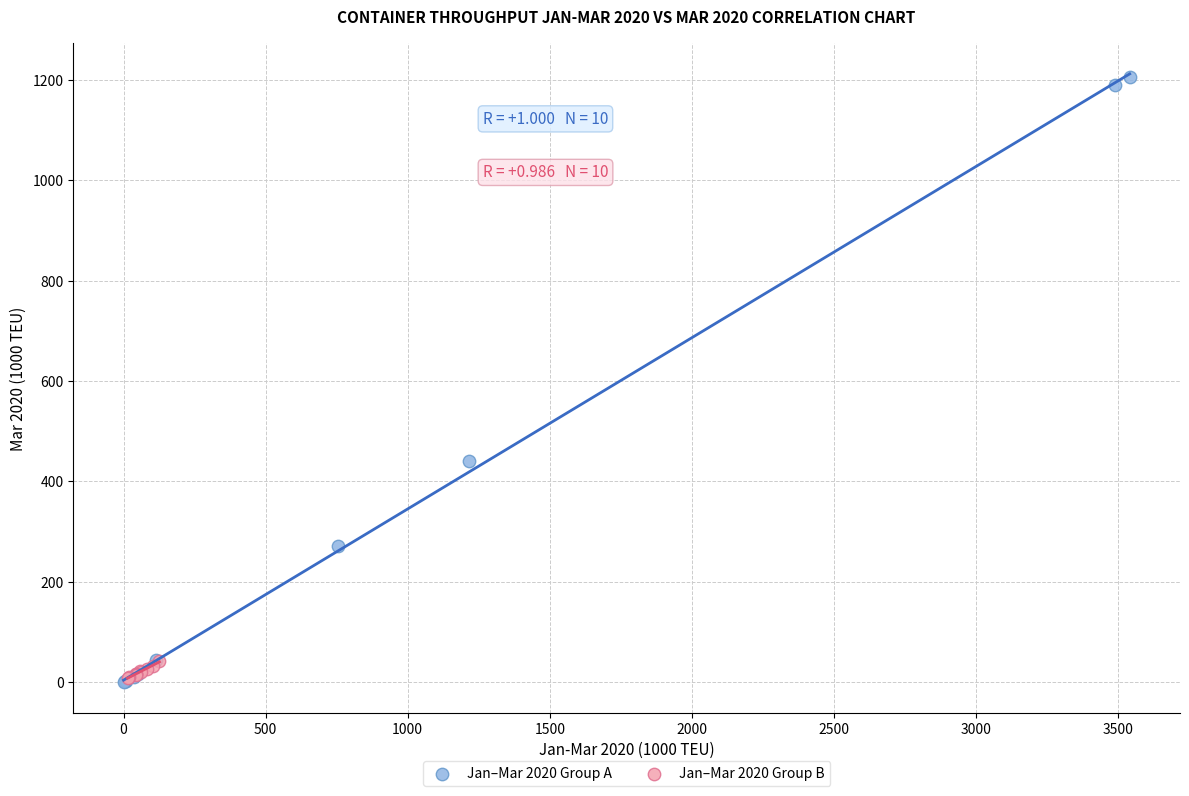

Which series has the widest spread of Y values?

Jan–Mar 2020 Group A